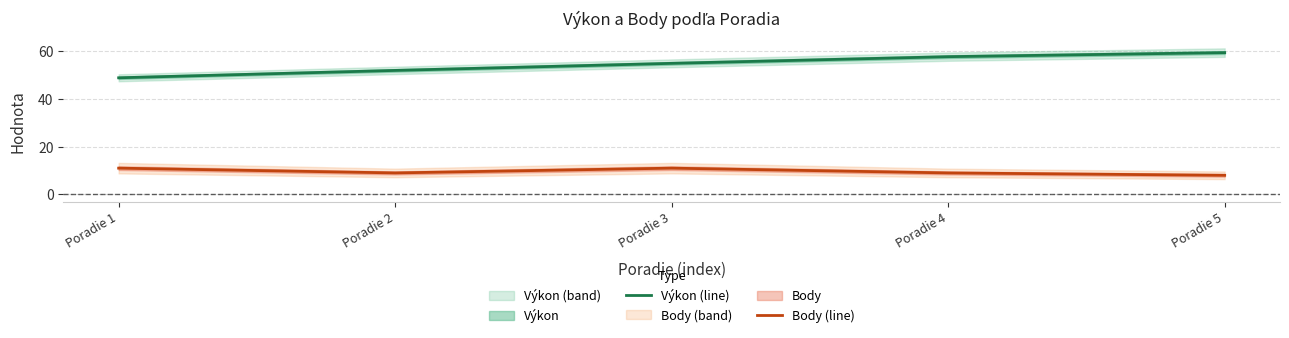

What is the value of the Body (line) point at the 2nd from the left?

9.0